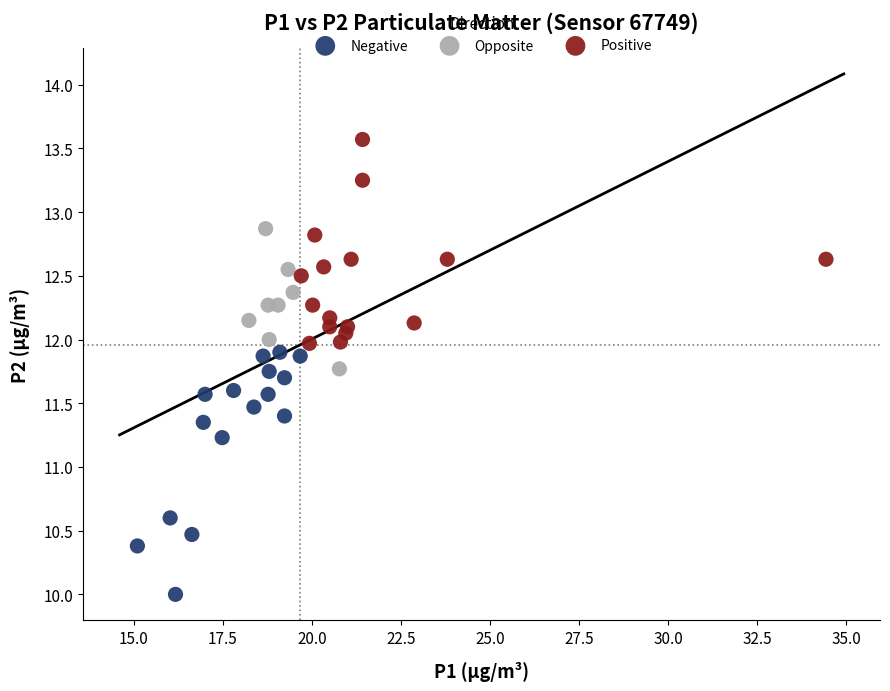

Which series has the widest spread of Y values?

Negative